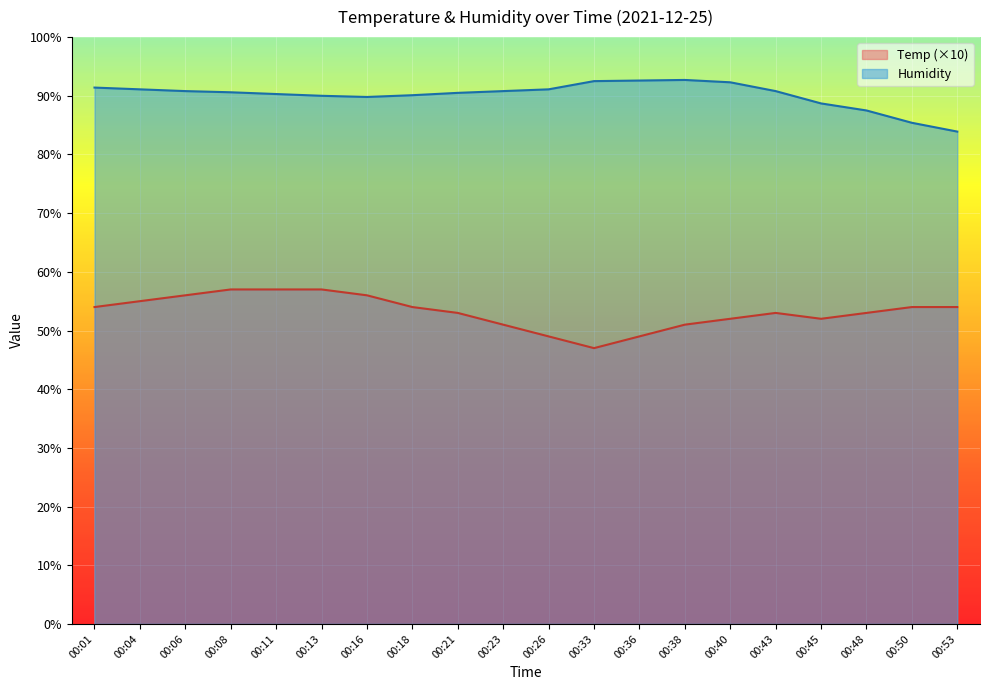

Where does the Temp series first go above 54?

00:04